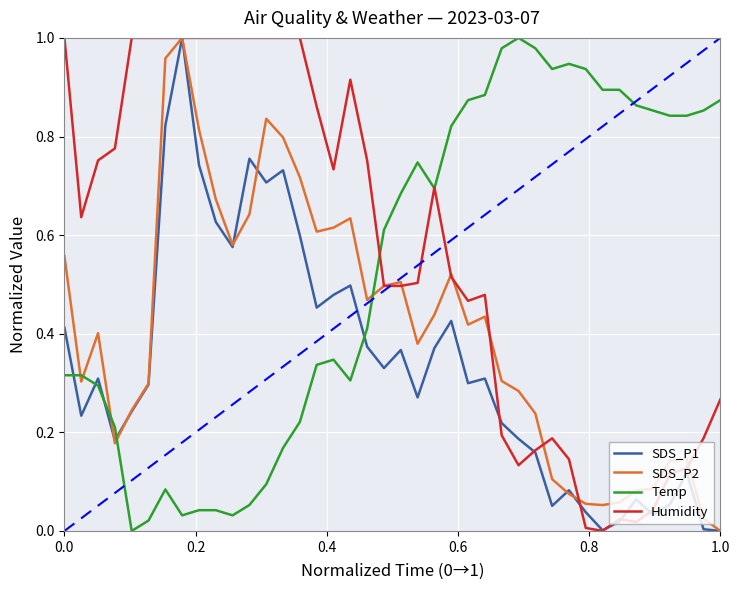

How many lines are shown in the chart?

4